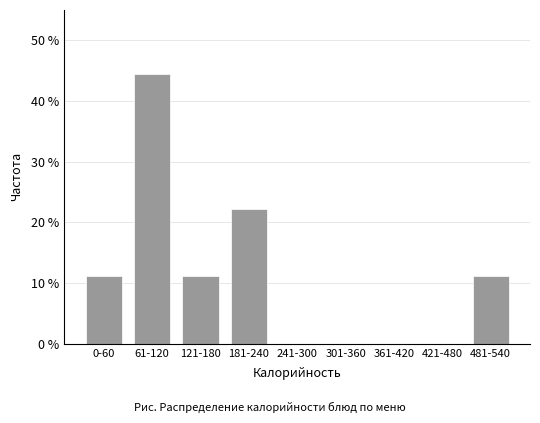

Reading left to right, transcribe all the data shown in this chart.

0-60=11.1	61-120=44.4	121-180=11.1	181-240=22.2	241-300=0.0	301-360=0.0	361-420=0.0	421-480=0.0	481-540=11.1